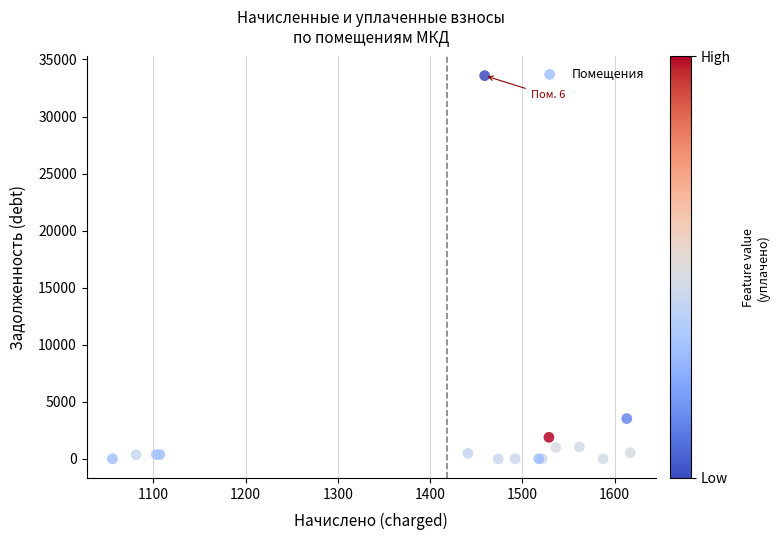

What Y value in the scatter plot is closest to 16791?

3526.5